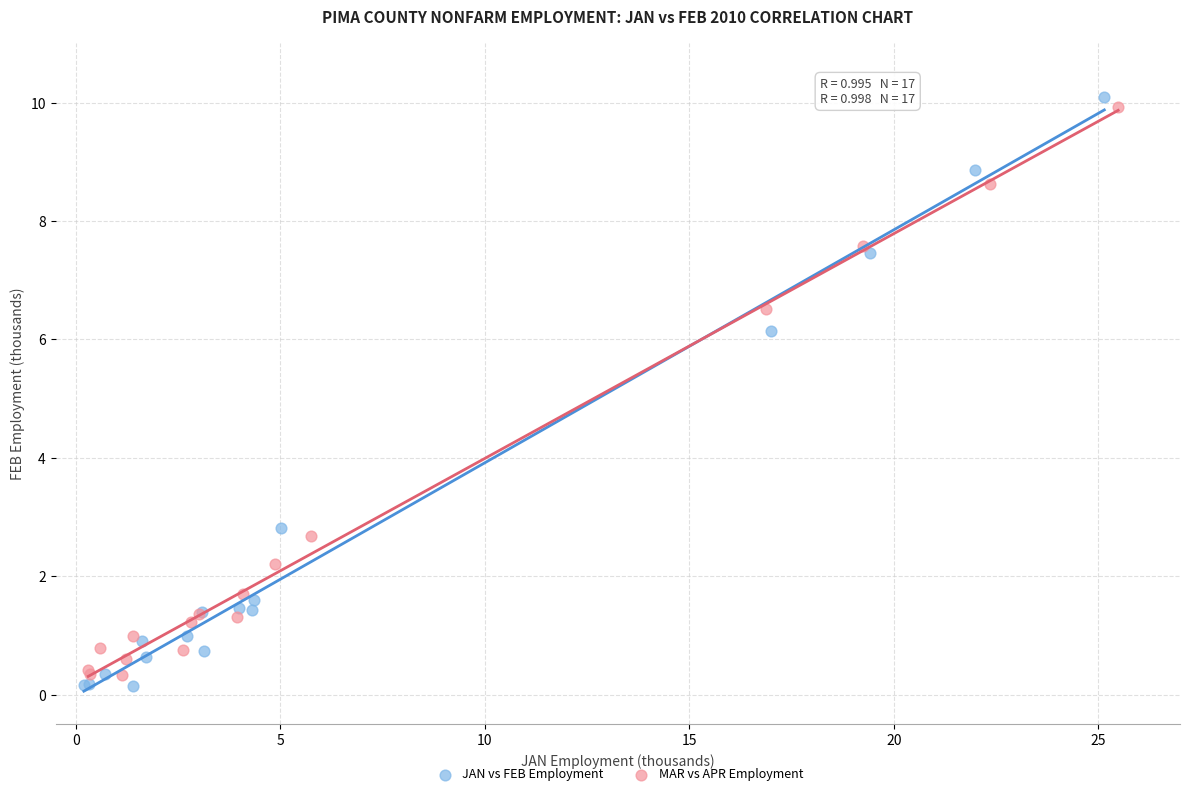

Which series has the widest spread of Y values?

JAN vs FEB Employment